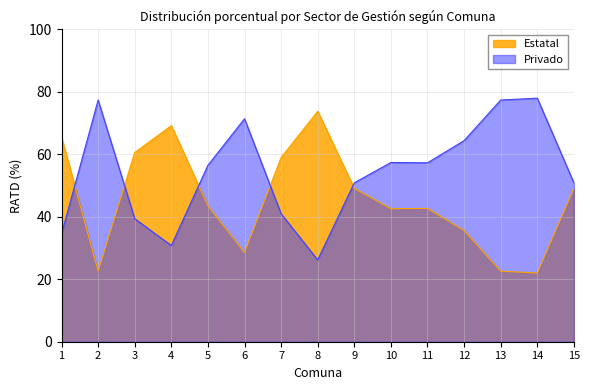

At how many categories does at least one series exceed 77?

3